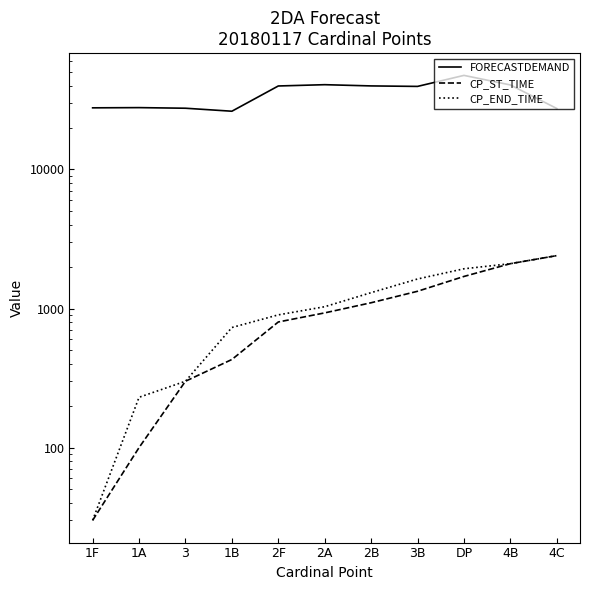

True or false: FORECASTDEMAND has a value of 57755 at 2B.

False